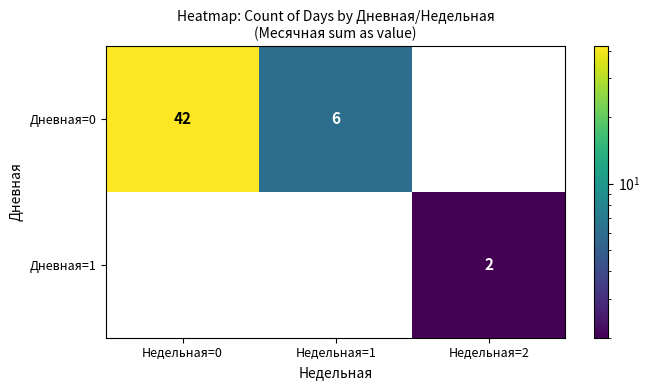

Between Недельная=1 and Недельная=2, which series saw the biggest shift?

Дневная=0